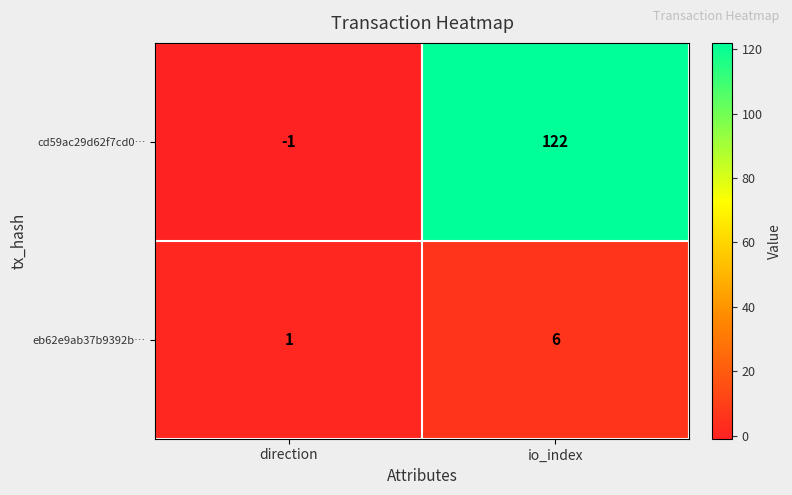

Which label corresponds to the smallest value in the chart?

direction